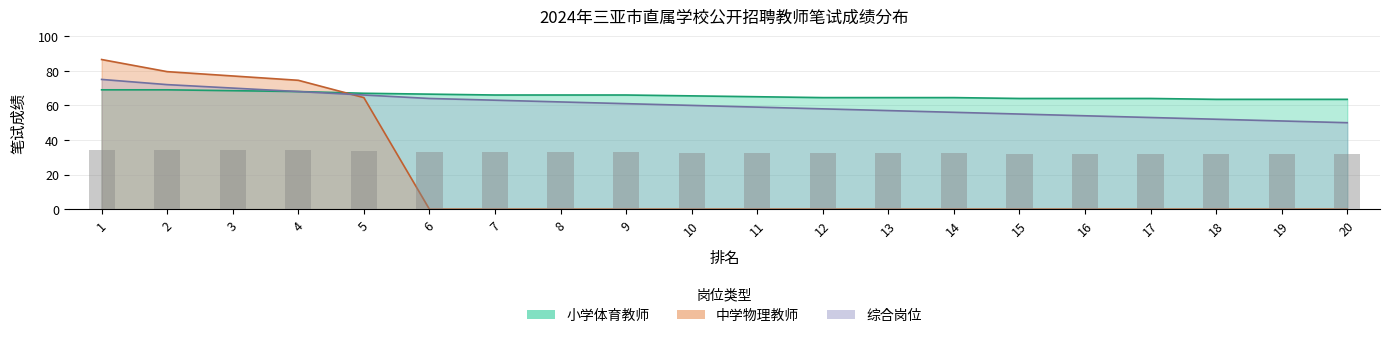

Reading right to left, list all the values displayed in this chart.

小学体育教师: 63.5	63.5	63.5	64.0	64.0	64.0	64.5	64.5	64.5	65.0	65.5	66.0	66.0	66.0	66.5	67.0	68.0	68.5	69.0	69.0
中学物理教师: 0.0	0.0	0.0	0.0	0.0	0.0	0.0	0.0	0.0	0.0	0.0	0.0	0.0	0.0	0.0	64.5	74.5	77.0	79.5	86.5
综合岗位: 50.0	51.0	52.0	53.0	54.0	55.0	56.0	57.0	58.0	59.0	60.0	61.0	62.0	63.0	64.0	66.0	68.0	70.0	72.0	75.0